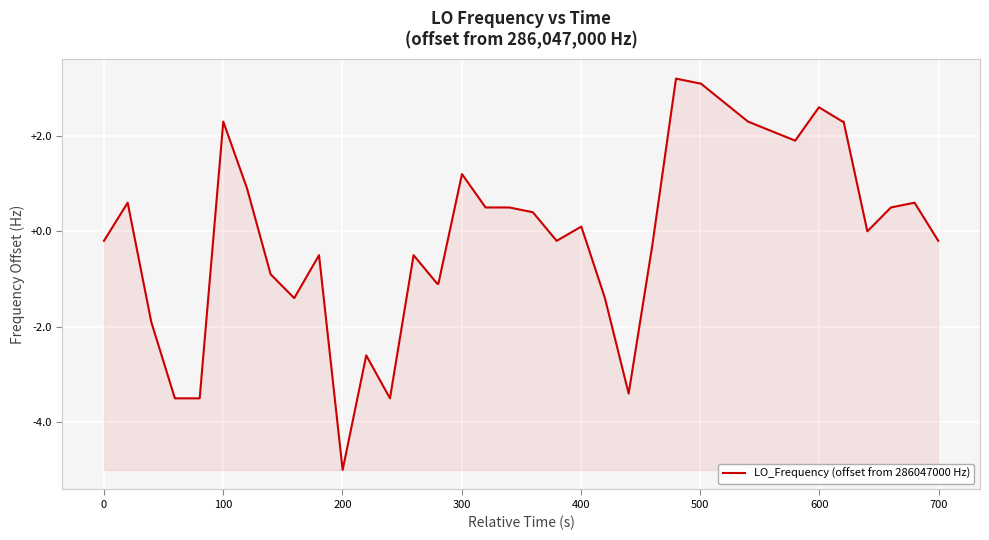

What is the difference between the maximum and minimum values?

8.2